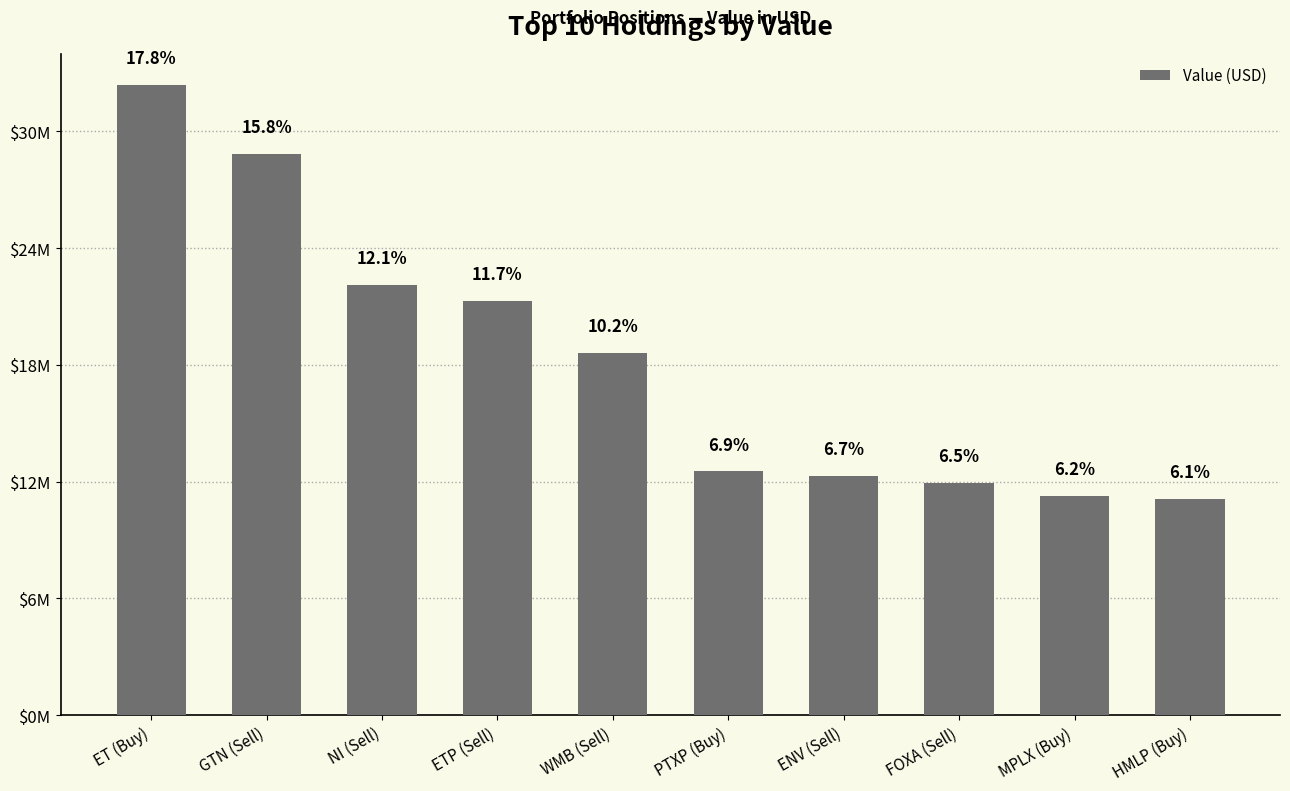

Are the bars horizontal?

No